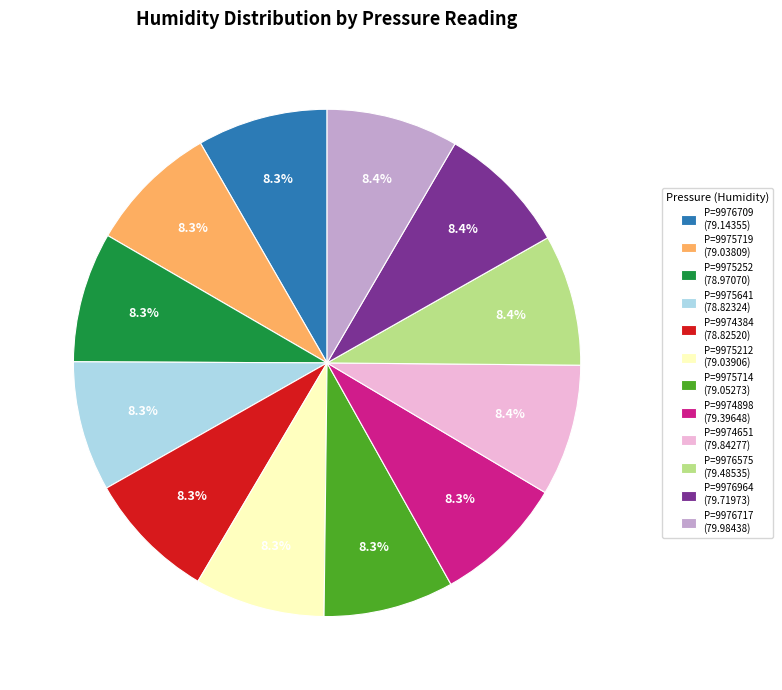

What is the total percentage of P=9975719 (79.03809) and P=9975641 (78.82324)?

16.6%